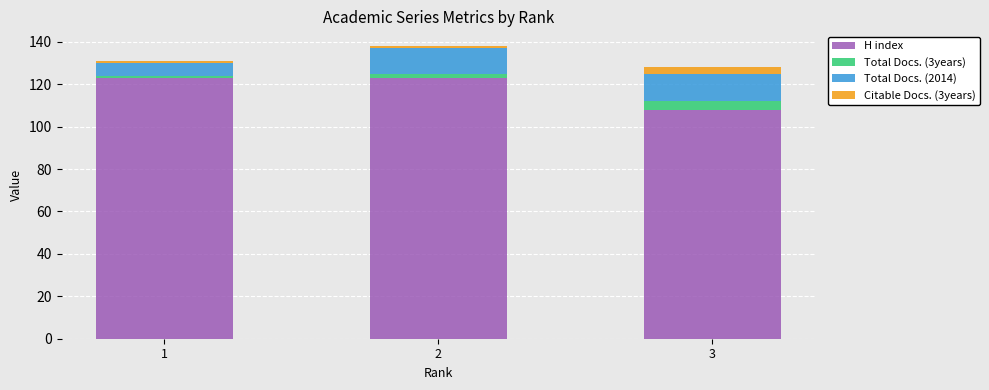

The value of H index at 2 is 86. True or false?

False